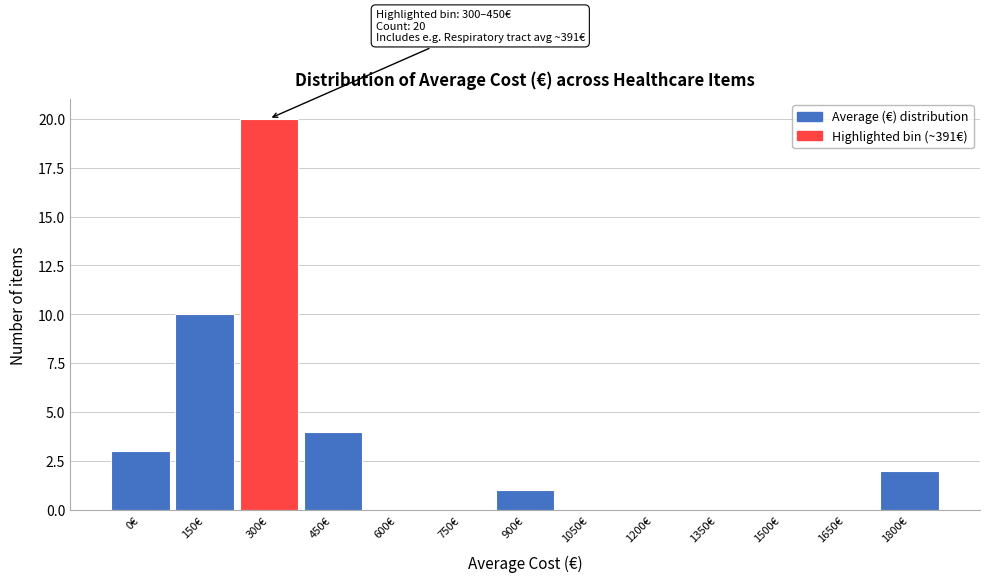

Reading left to right, transcribe all the data shown in this chart.

0€=3	150€=10	300€=20	450€=4	600€=0	750€=0	900€=1	1050€=0	1200€=0	1350€=0	1500€=0	1650€=0	1800€=2